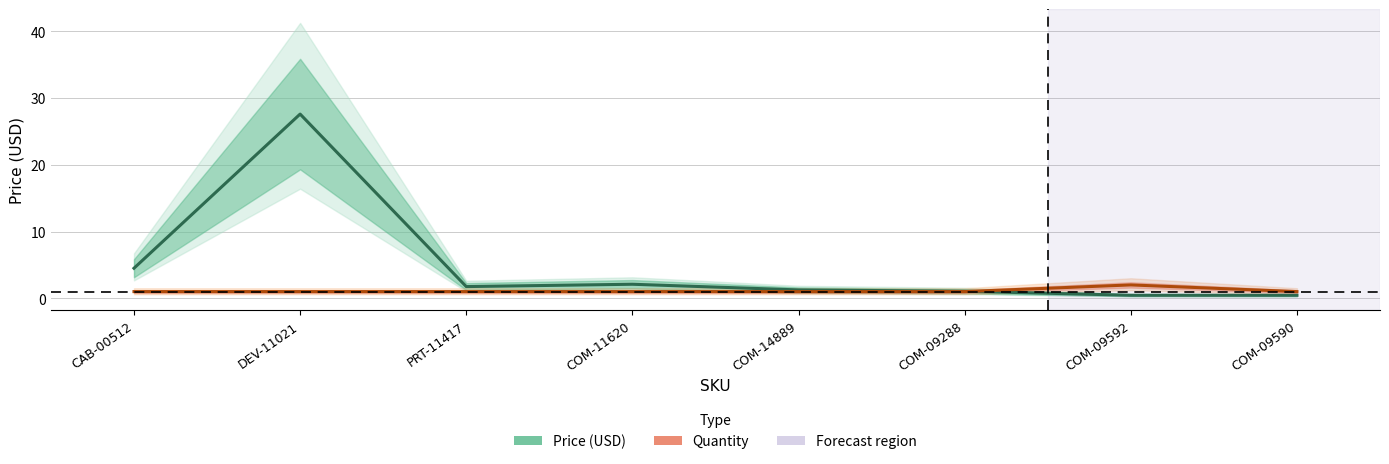

At how many categories does at least one series exceed 13?

1